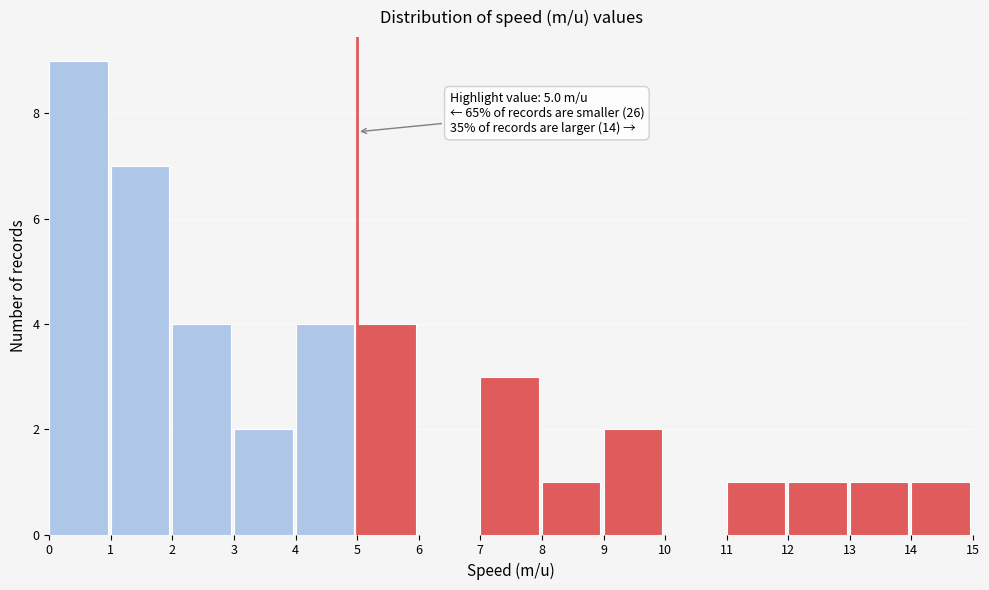

Over which range of the x-axis is the bar tallest?

0 to 1